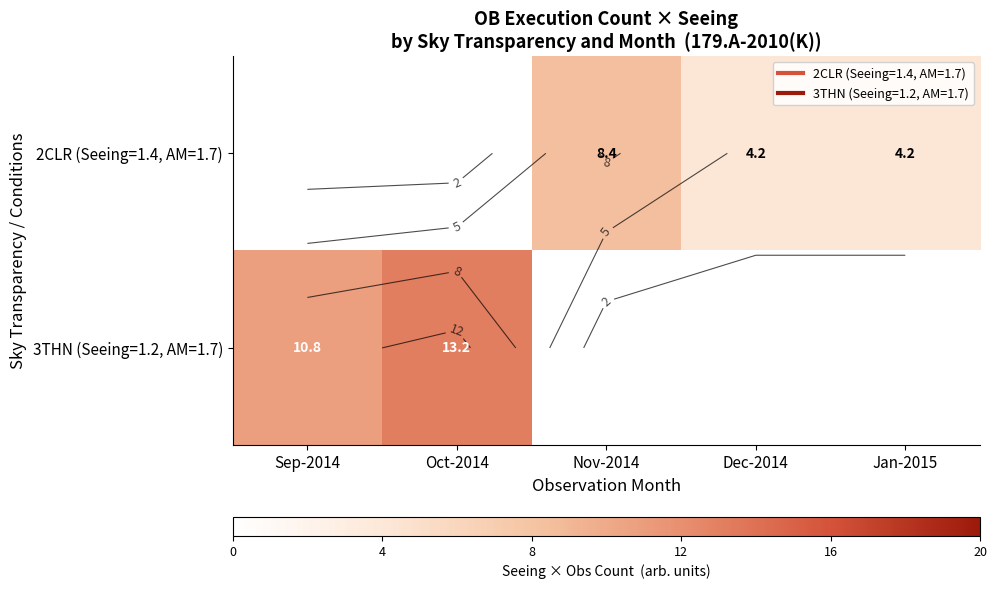

How many categories are shown in the chart?

5